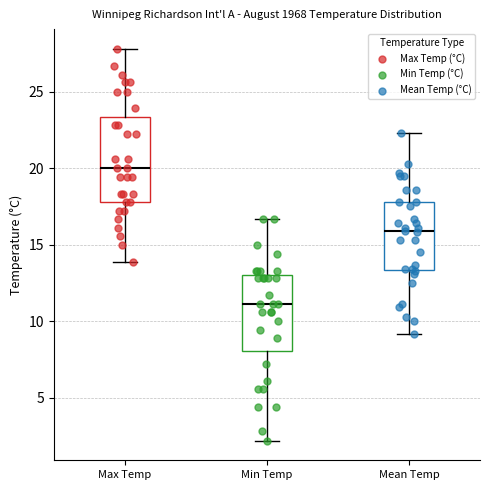

Reading left to right, read every box against the y-axis: the position of its median line, the range the box covers, and the ends of its whiskers. The values are not printed on the chart, so give them approximately, as read against the axis.

Max Temp: median 20.0, box 18.0 to 23.5, whiskers 14.0 to 28.0
Min Temp: median 11.0, box 8.0 to 13.0, whiskers 2.0 to 16.5
Mean Temp: median 16.0, box 13.5 to 18.0, whiskers 9.0 to 22.5